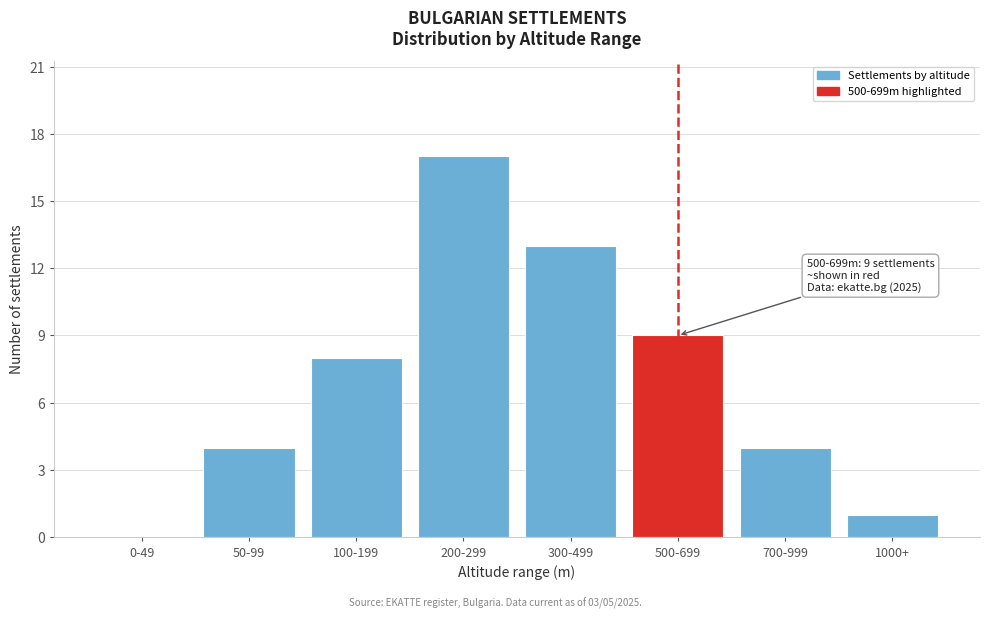

Reading left to right, list all the values displayed in this chart.

0-49=0	50-99=4	100-199=8	200-299=17	300-499=13	500-699=9	700-999=4	1000+=1